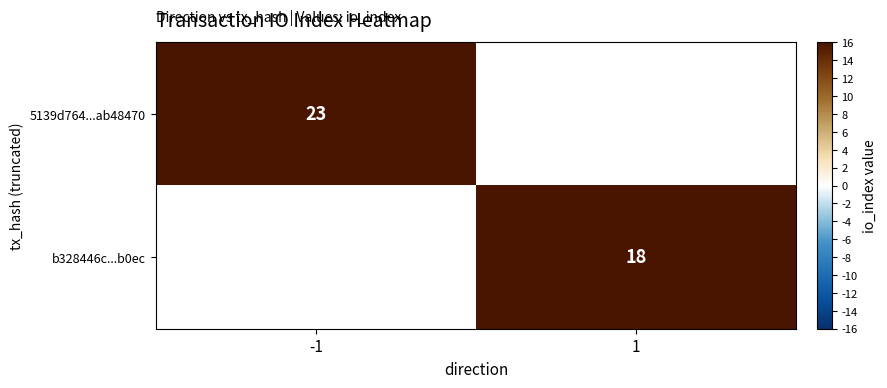

Is it true that b328446c...b0ec equals 32 at 1?

False